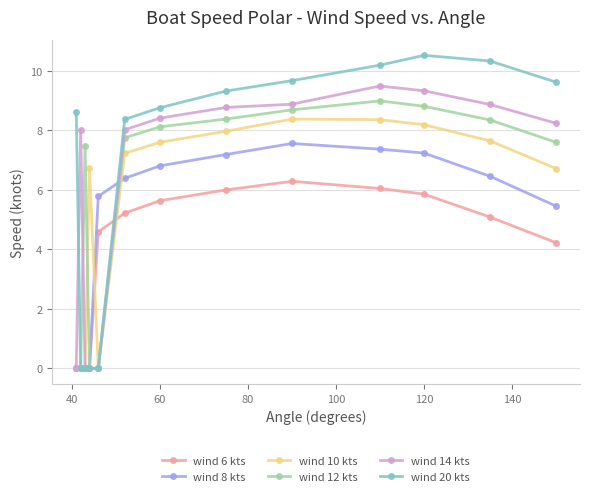

How many values in the wind 10 kts series exceed 7?

7